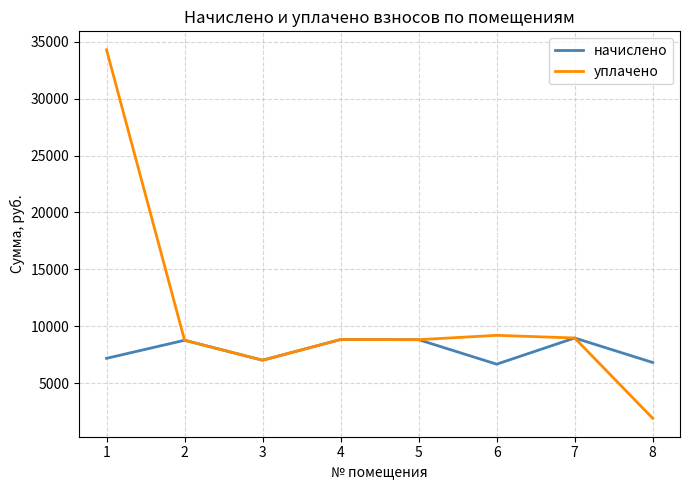

Between 5 and 8, which series saw the biggest shift?

уплачено